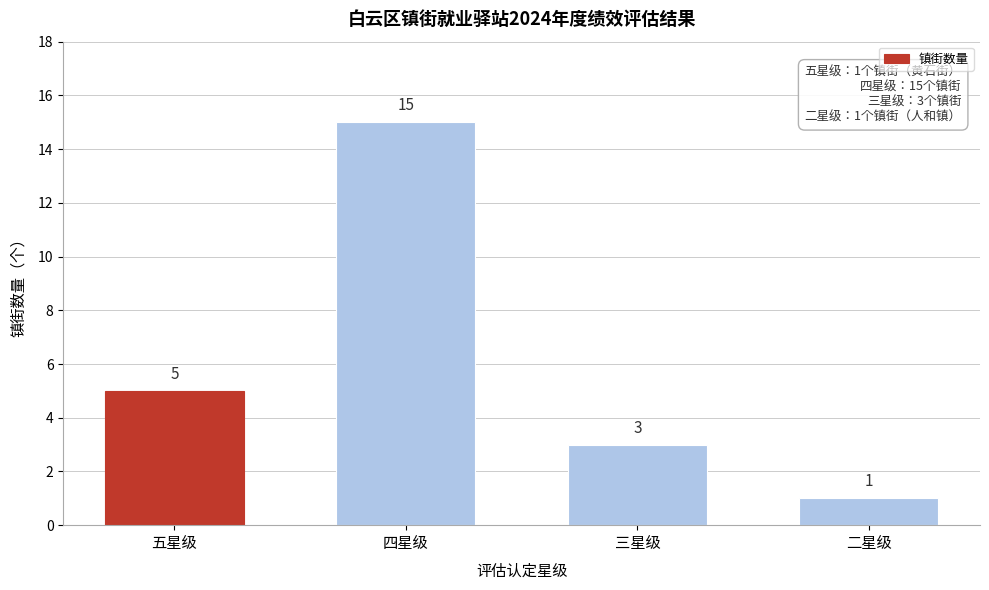

Reading left to right, list all the values displayed in this chart.

五星级=5	四星级=15	三星级=3	二星级=1